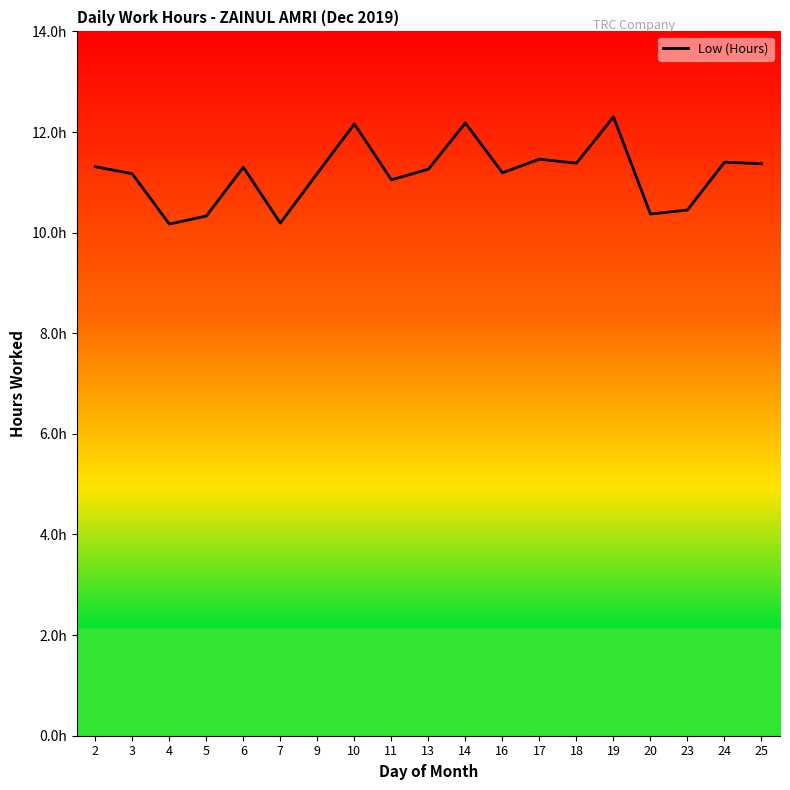

Is this an area chart (filled region under the line)?

Yes